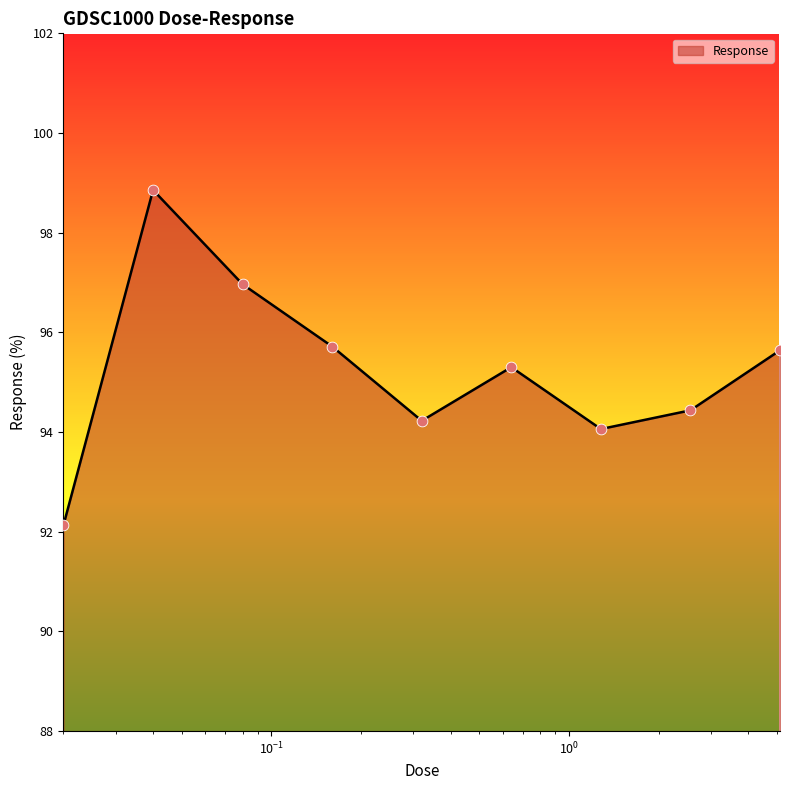

What is the smallest value displayed?

92.1